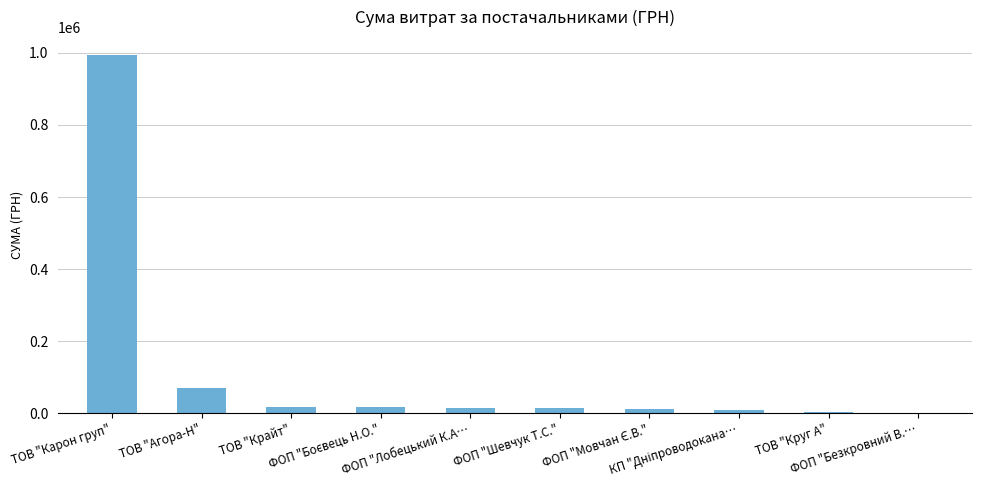

Are the bars horizontal?

No